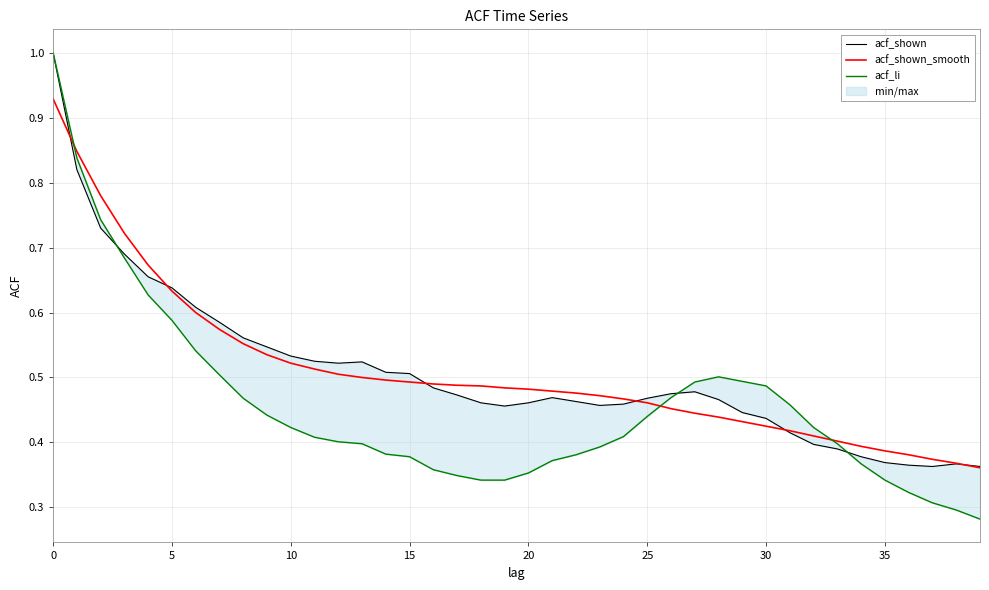

How many series are shown in this chart?

3